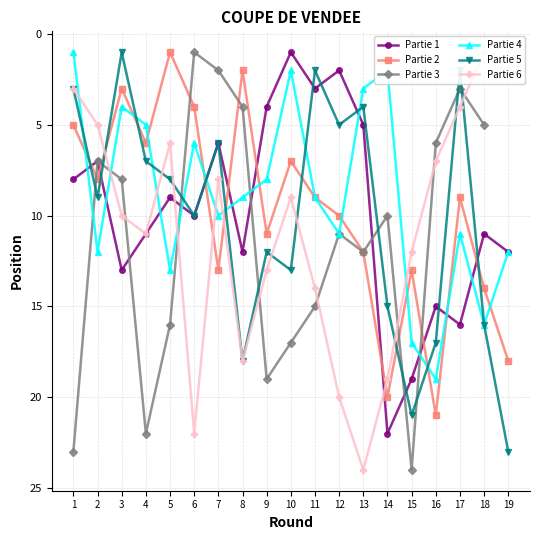

What is the maximum value for Partie 2?

21